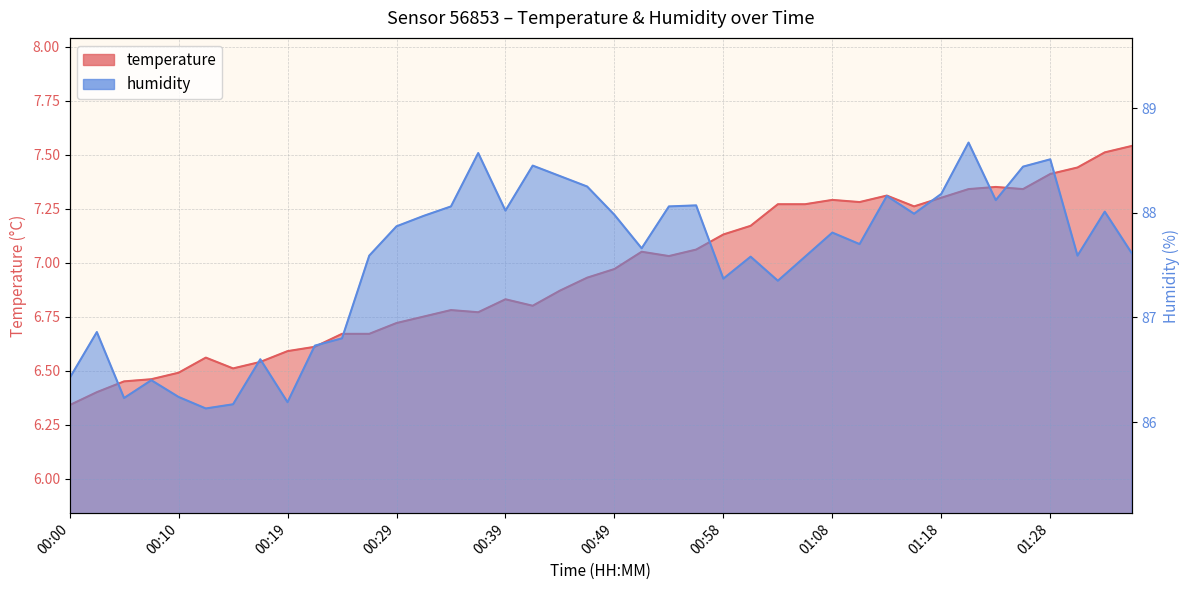

Does the chart have visible grid lines?

Yes